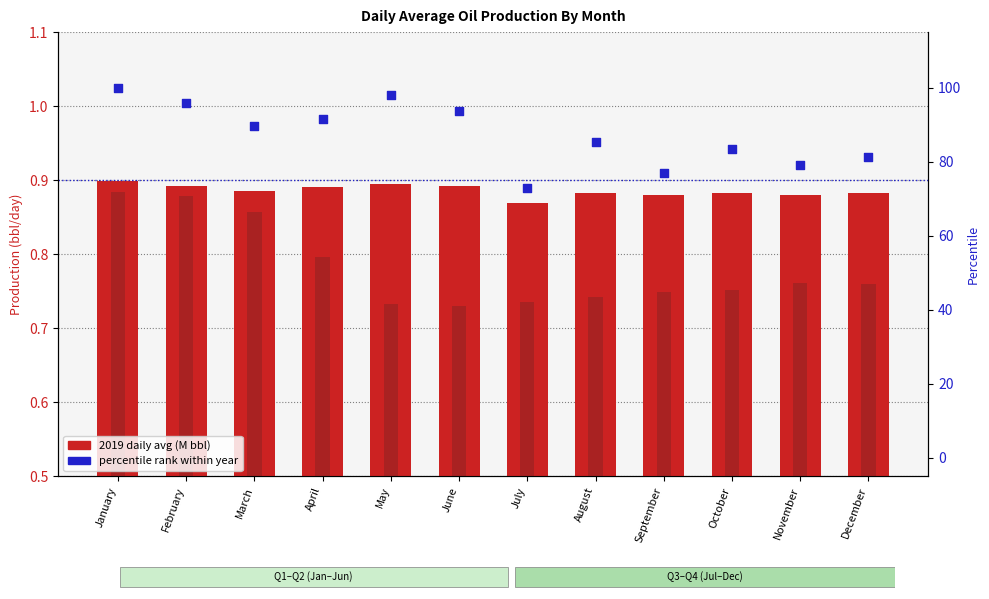

Which series has the largest total across all categories?

percentile rank within year